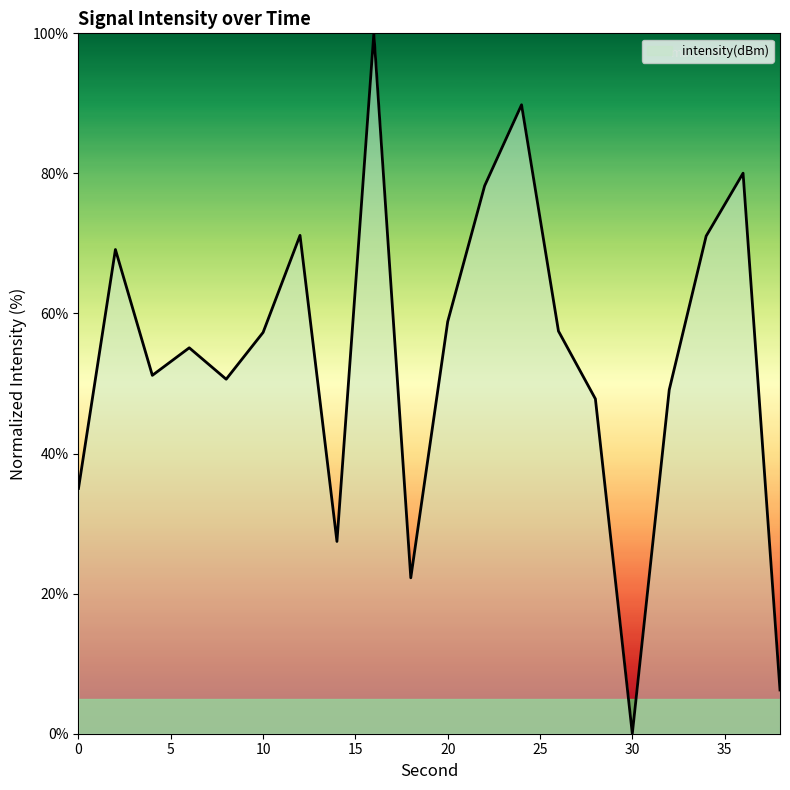

What is the greatest value displayed?

100.0